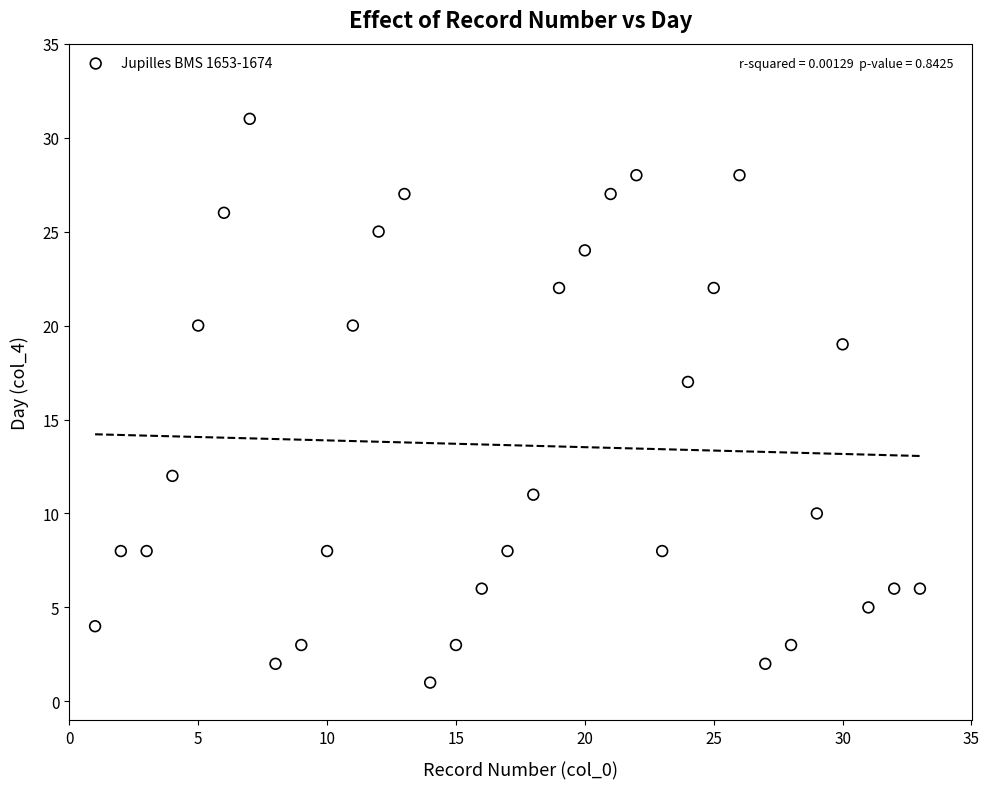

What is the range of Y values (max minus min)?

30